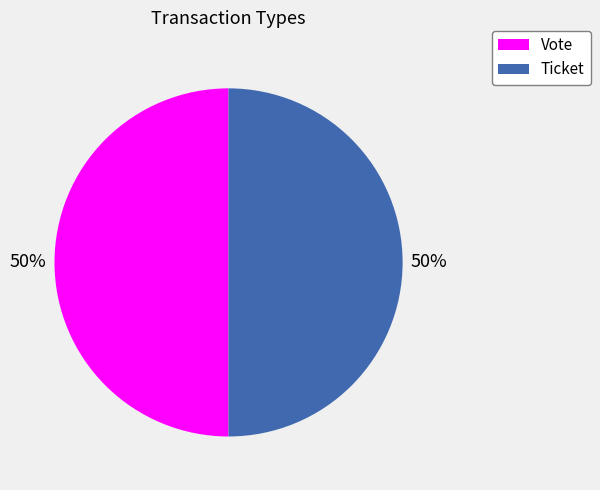

To the nearest percent, what portion does Vote represent?

50%